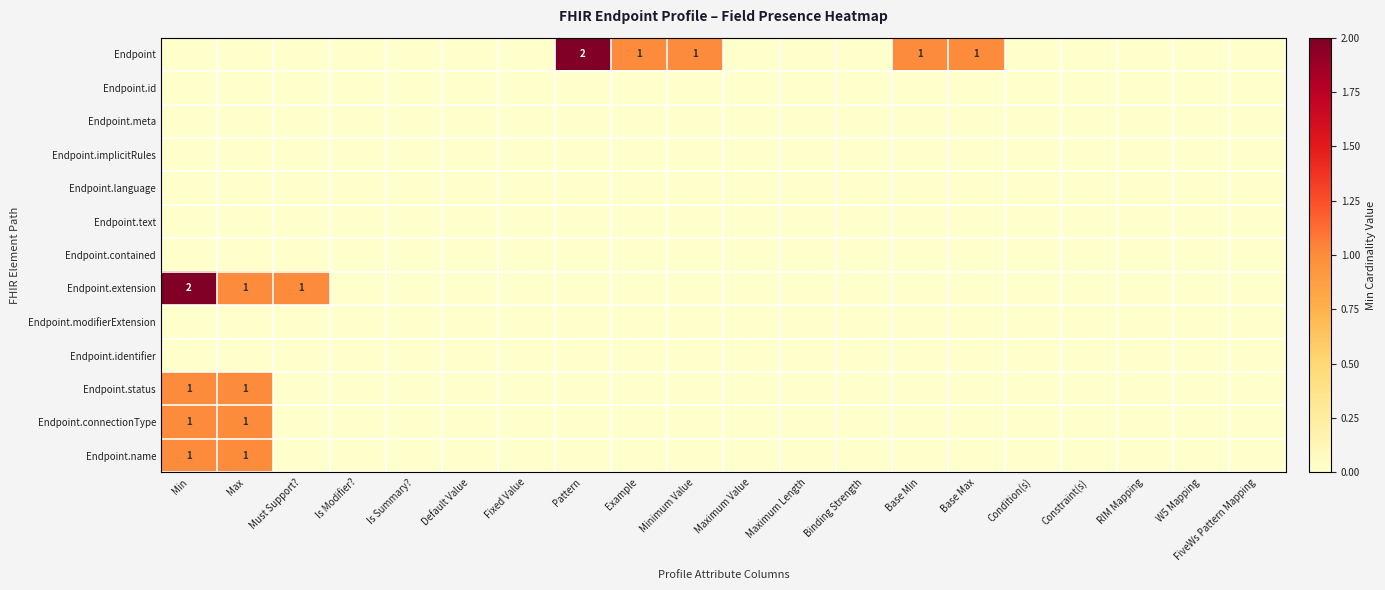

The Endpoint.modifierExtension series shows 0 at Maximum Value. True or false?

True